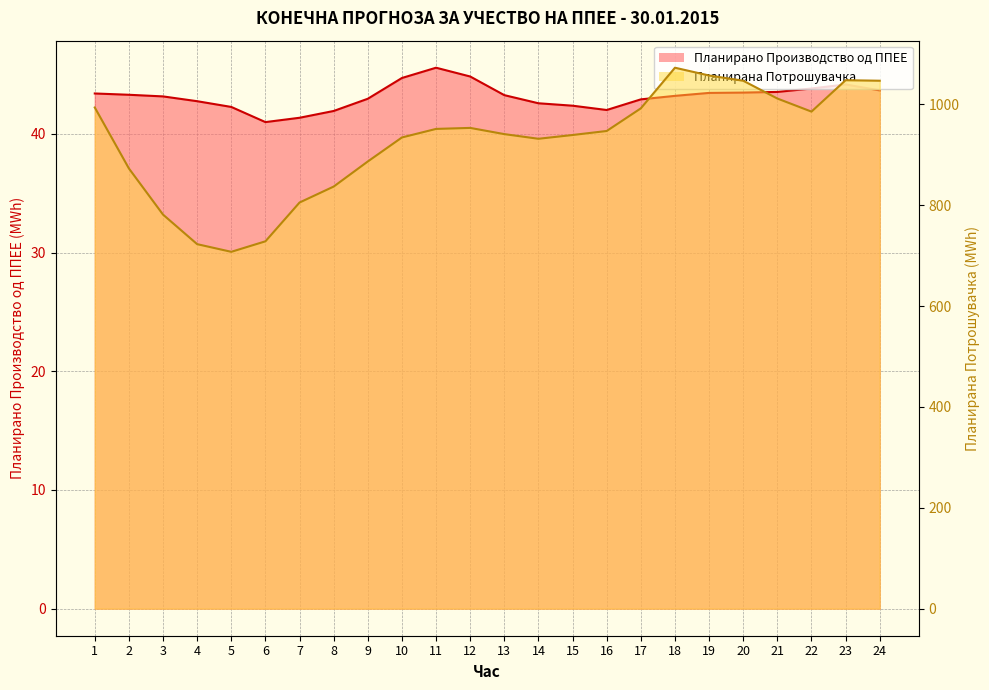

At how many categories does at least one series exceed 856?

18